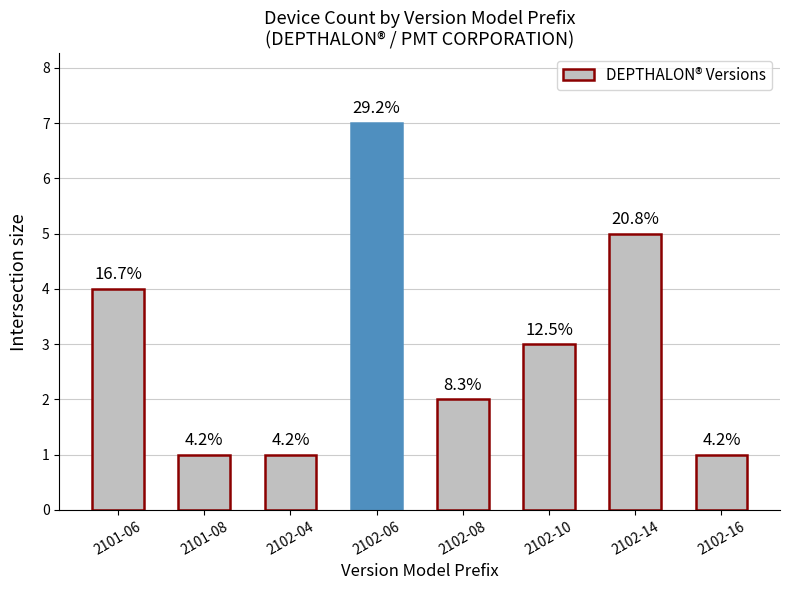

Rank the categories by value from lowest to highest.

2101-08, 2102-04, 2102-16, 2102-08, 2102-10, 2101-06, 2102-14, 2102-06